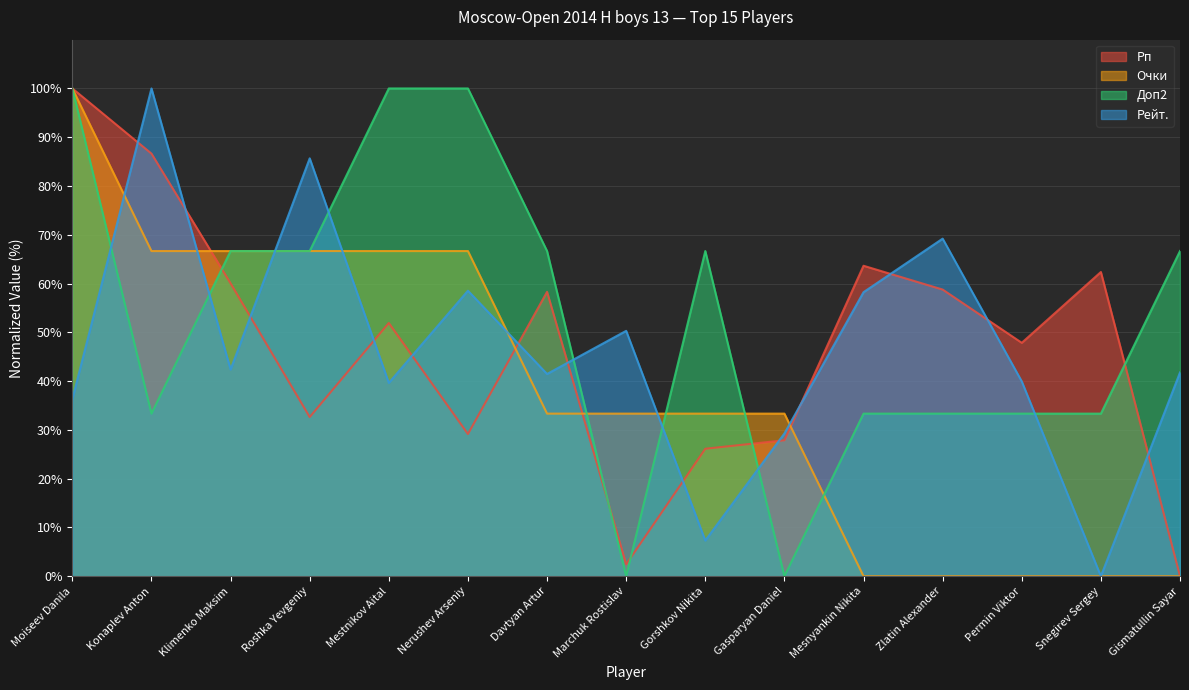

Is it true that Очки equals 54.9 at Zlatin Alexander?

False